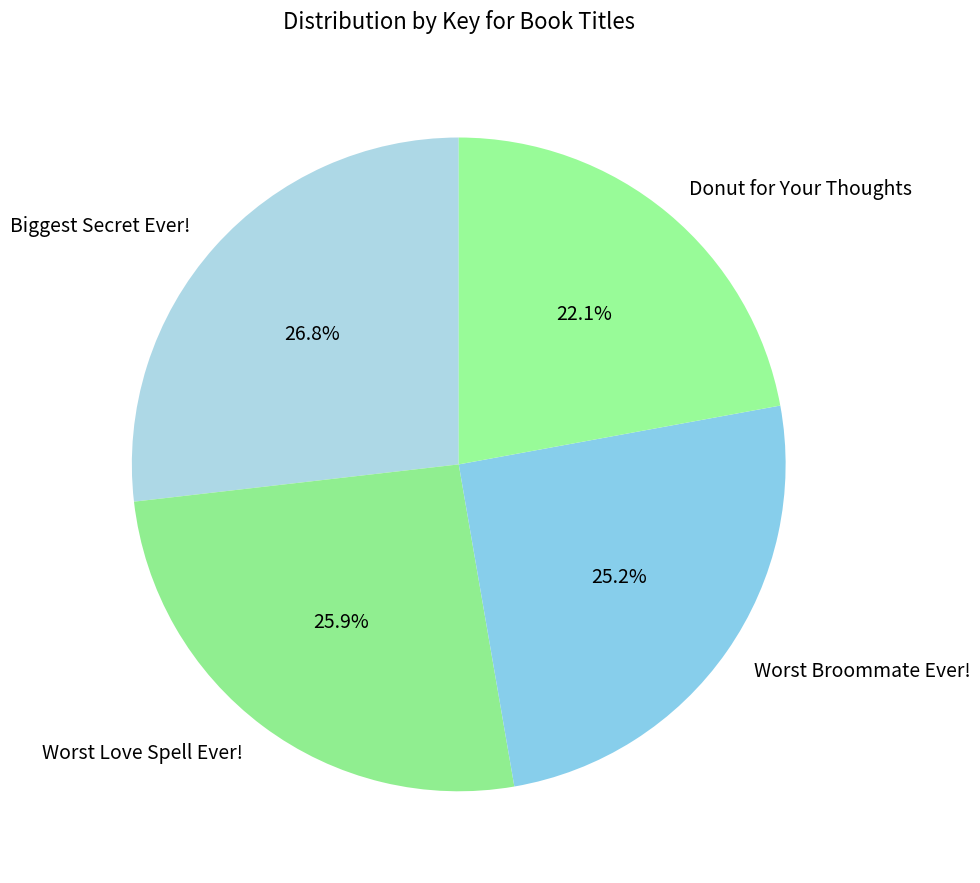

What is the smallest slice in the pie chart?

Donut for Your Thoughts